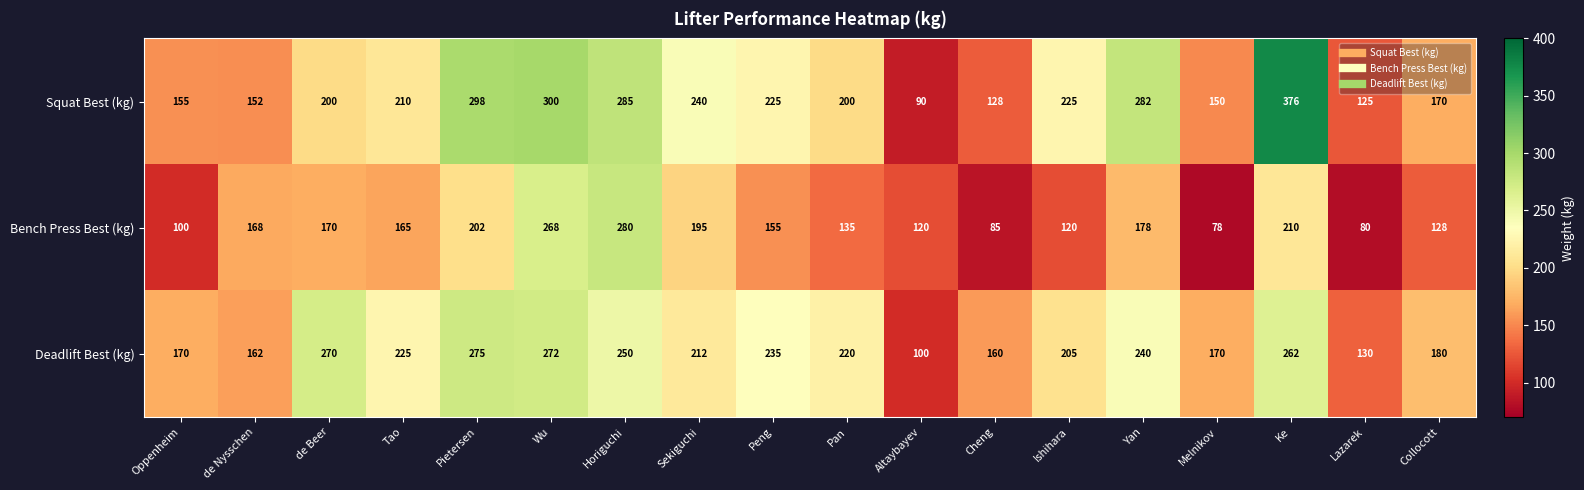

What is the sum of the Deadlift Best (kg) values at Altaybayev and Oppenheim?

270